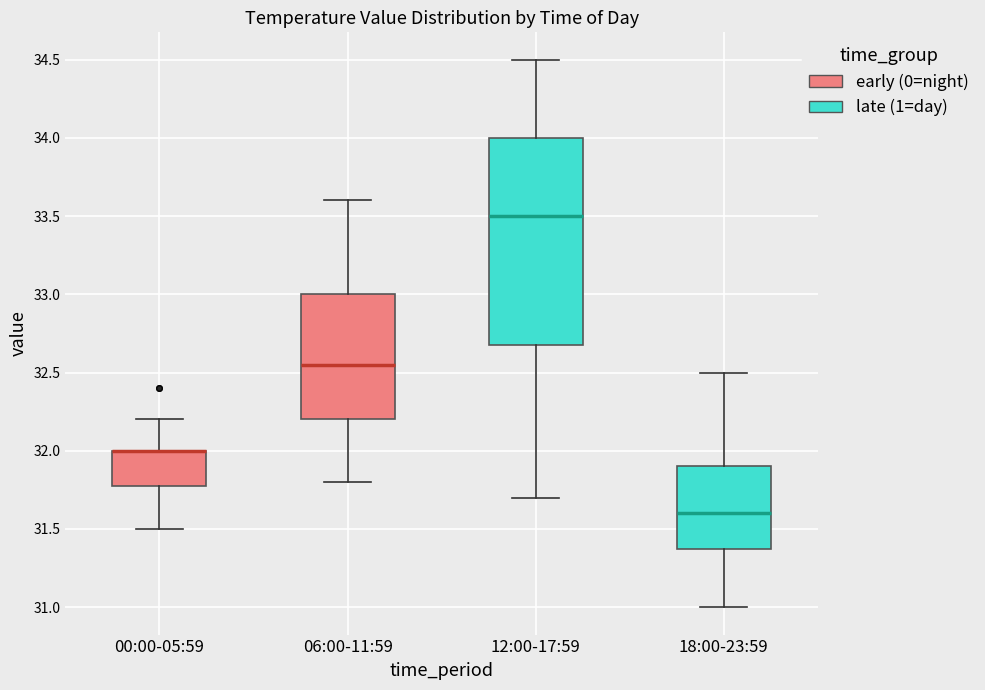

Reading left to right, transcribe this box plot: for each box, give where its median line is, the range the box spans, and where its two whiskers end, as read against the y-axis. The values are not printed on the chart, so give them approximately, as read against the axis.

00:00-05:59: median 32.00 (drawn on the box's upper edge), box 31.80 to 32.00, whiskers 31.50 to 32.20
06:00-11:59: median 32.55, box 32.20 to 33.00, whiskers 31.80 to 33.60
12:00-17:59: median 33.50, box 32.70 to 34.00, whiskers 31.70 to 34.50
18:00-23:59: median 31.60, box 31.40 to 31.90, whiskers 31.00 to 32.50